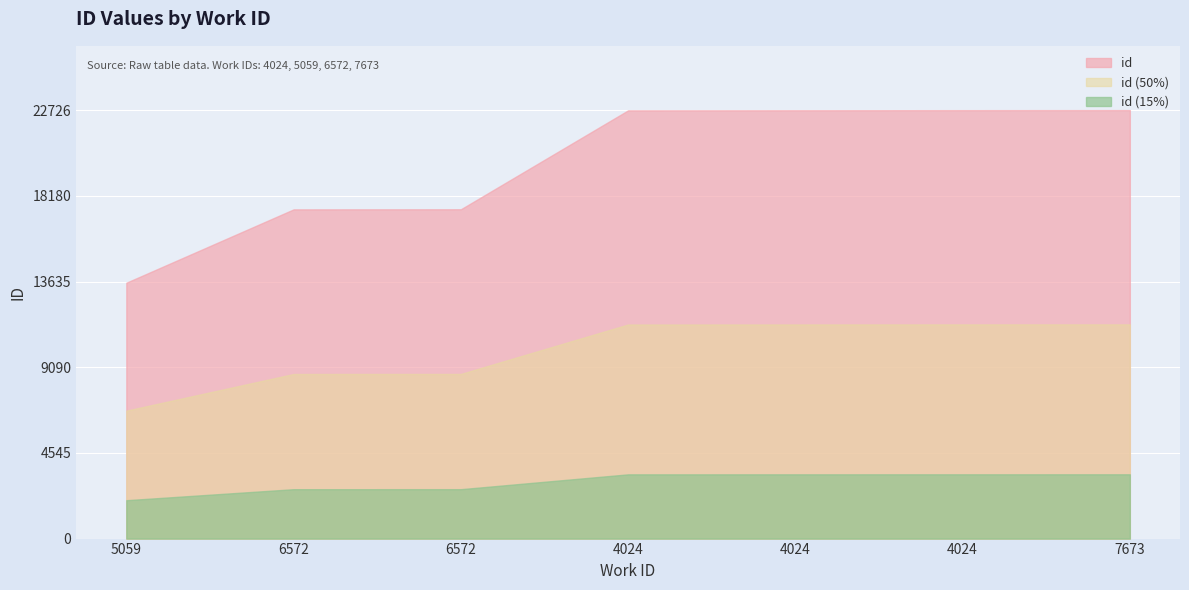

Rank the categories by value from lowest to highest.

5059, 6572, 6572, 4024, 4024, 4024, 7673